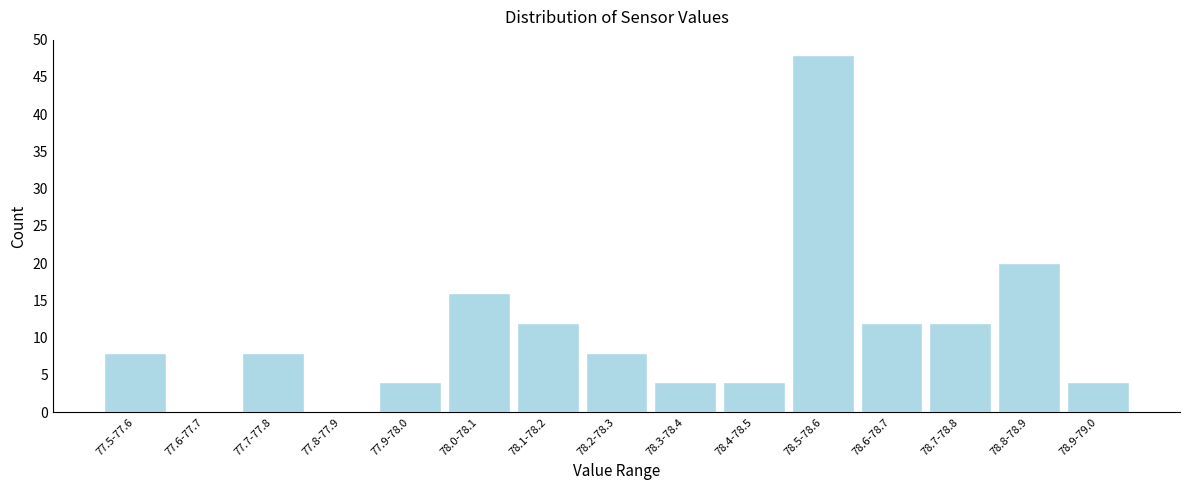

Reading left to right, transcribe all the data shown in this chart.

77.5-77.6=8	77.6-77.7=0	77.7-77.8=8	77.8-77.9=0	77.9-78.0=4	78.0-78.1=16	78.1-78.2=12	78.2-78.3=8	78.3-78.4=4	78.4-78.5=4	78.5-78.6=48	78.6-78.7=12	78.7-78.8=12	78.8-78.9=20	78.9-79.0=4